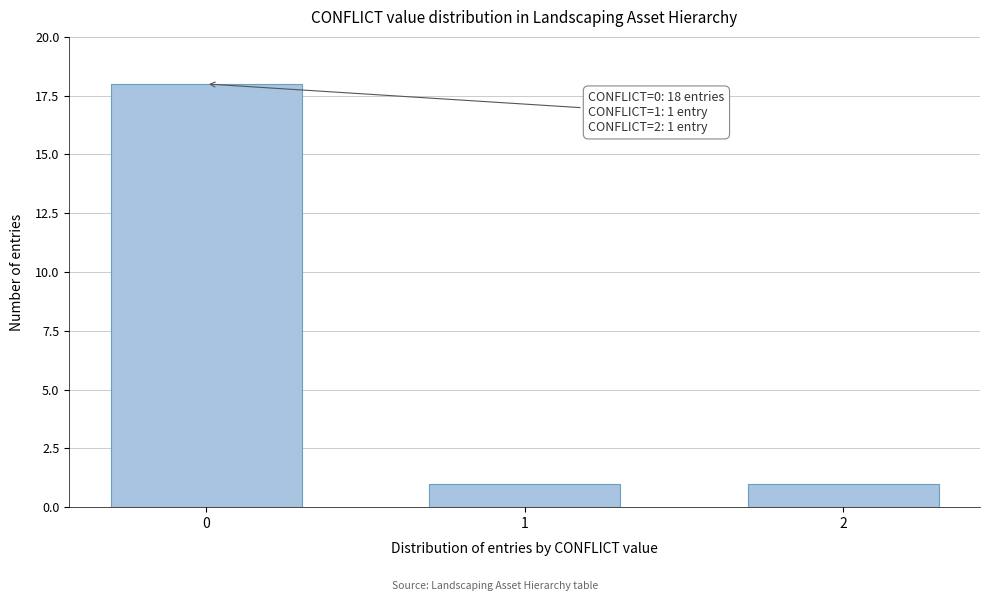

Reading left to right, list all the values displayed in this chart.

18	1	1